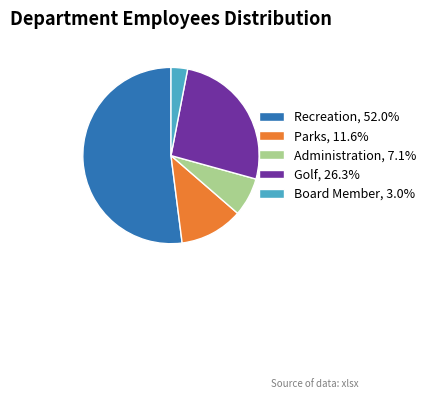

Count the number of slices in the pie.

5